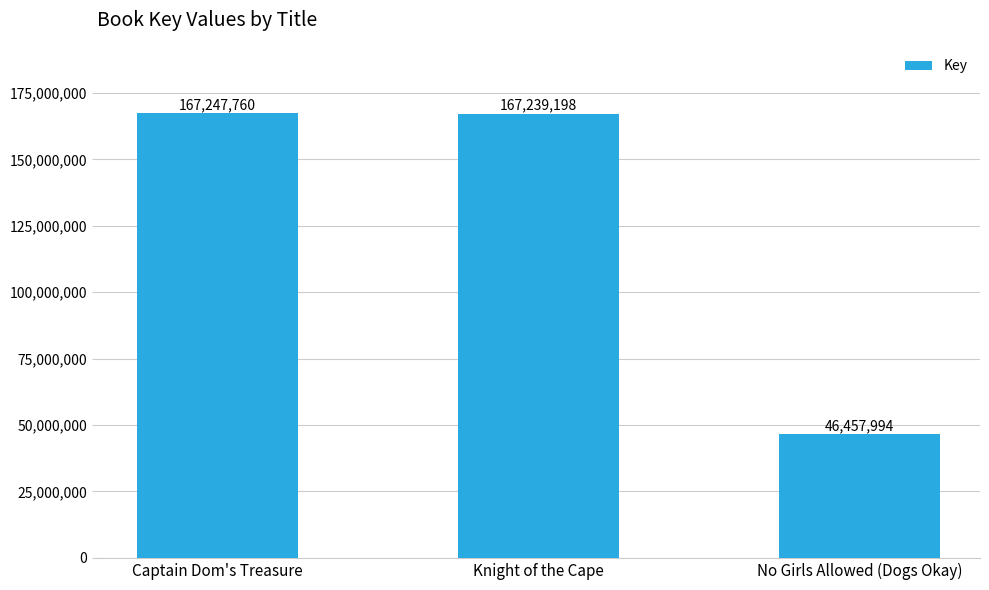

Reading left to right, what are all the values shown in this chart?

167247760	167239198	46457994